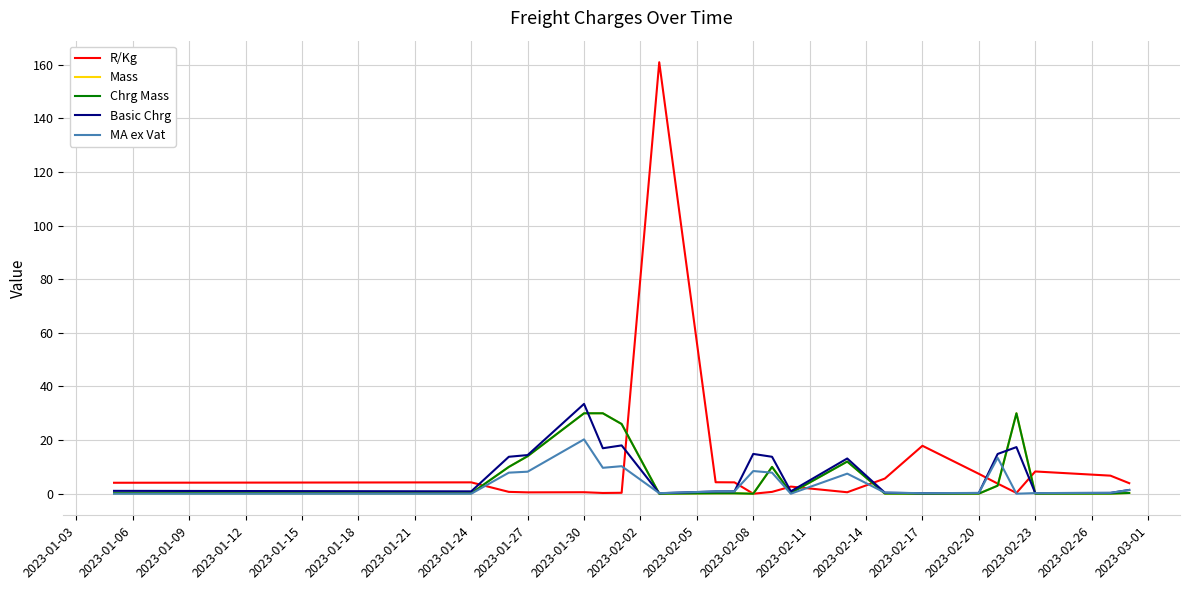

Reading left to right, list all the values displayed in this chart.

R/Kg: 4.1	4.2	0.7	0.5	0.6	0.3	0.3	160.9	4.3	4.2	0.0	0.7	2.7	0.6	5.7	17.9	7.4	3.8	0.3	8.3	6.7	3.9
Mass: 0.2	0.2	10.0	14.0	30.0	30.0	26.0	0.0	0.2	0.2	0.0	10.0	0.3	12.0	0.1	0.0	0.0	3.0	30.0	0.0	0.0	0.3
Chrg Mass: 0.2	0.2	10.0	14.0	30.0	30.0	26.0	0.0	0.2	0.2	0.0	10.0	0.3	12.0	0.1	0.0	0.0	3.0	30.0	0.0	0.0	0.3
Basic Chrg: 1.1	0.9	13.8	14.4	33.5	17.0	18.0	0.2	0.8	0.9	14.8	13.8	0.9	13.1	0.4	0.2	0.3	14.8	17.4	0.2	0.3	1.4
MA ex Vat: 0.0	0.0	7.9	8.2	20.3	9.7	10.3	0.2	0.9	0.9	8.5	7.9	0.0	7.5	0.4	0.2	0.3	13.4	0.0	0.2	0.3	1.4